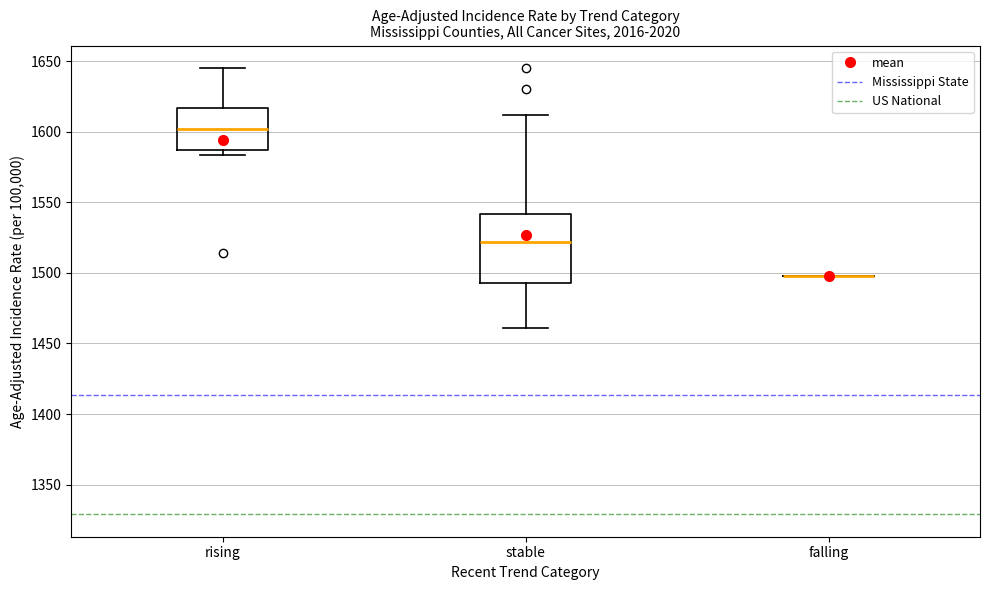

Comparing the boxes themselves (not the whiskers), which one is the tallest?

stable